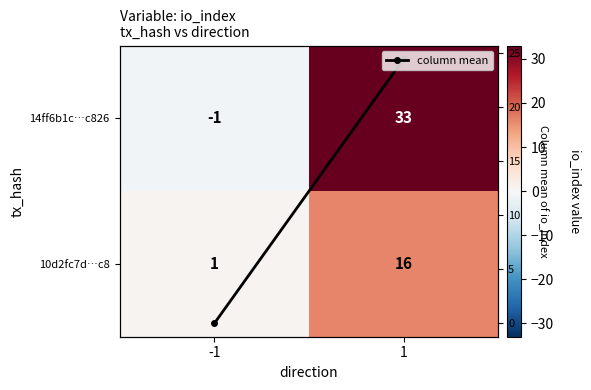

Rank the categories by 10d2fc7d…c8 value from lowest to highest.

-1, 1